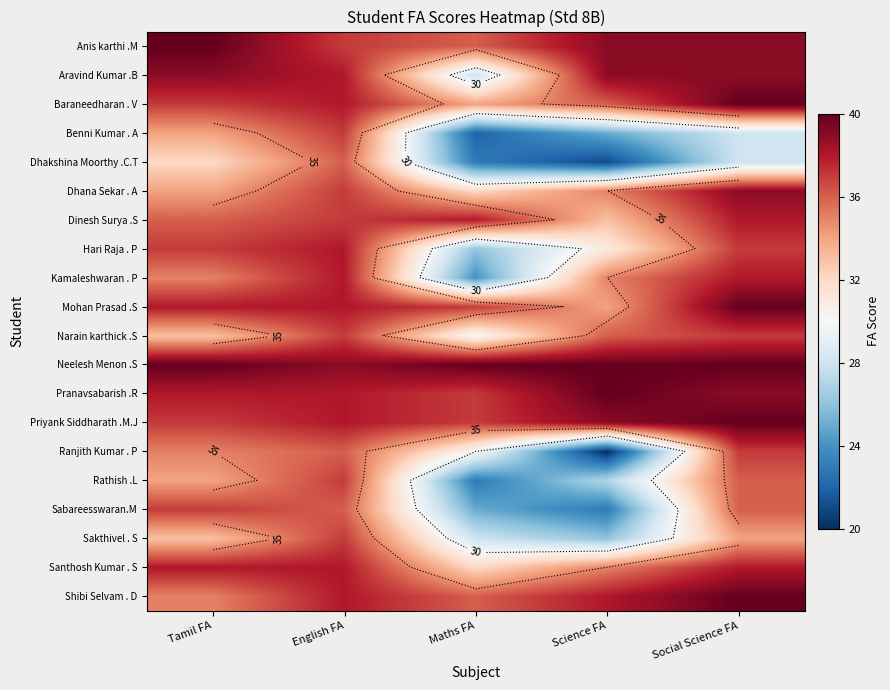

What is the total value across all series at Social Science FA?

743